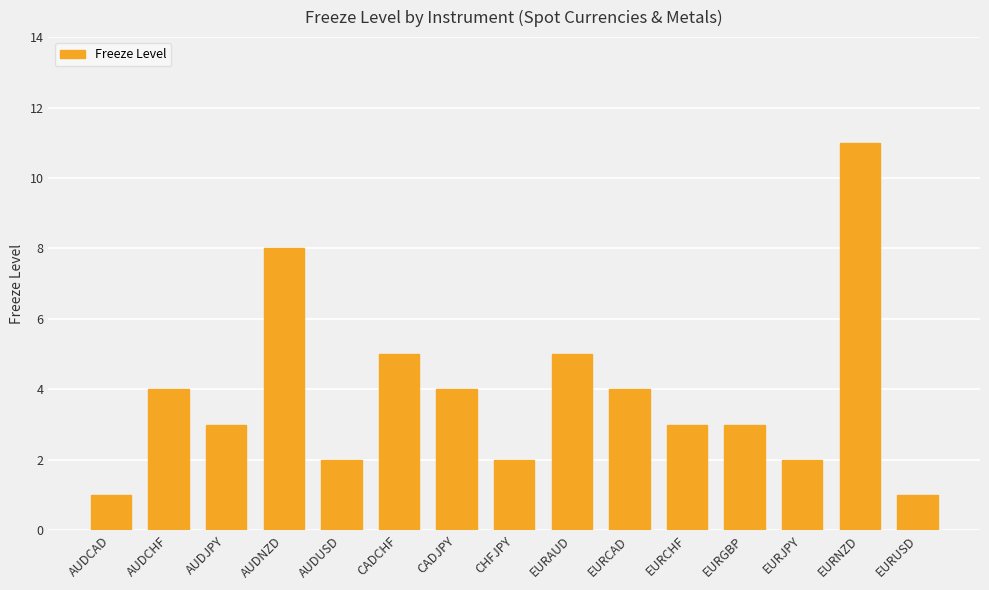

What is the value of the 12th bar from the left?

3